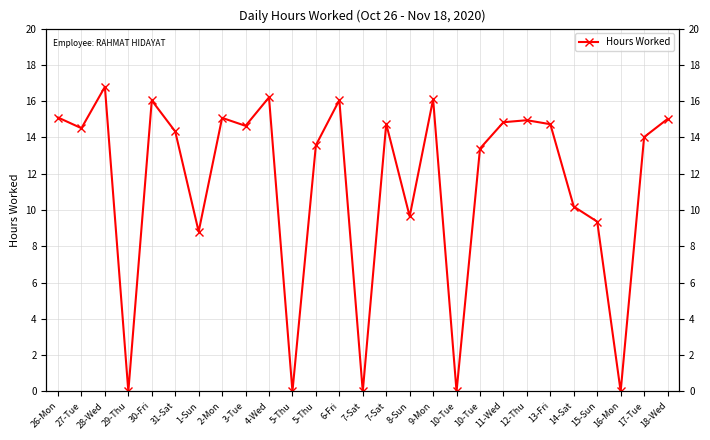

Reading left to right, extract all data points from this chart.

26-Mon=15.1	27-Tue=14.5	28-Wed=16.8	29-Thu=0.0	30-Fri=16.0	31-Sat=14.3	1-Sun=8.8	2-Mon=15.1	3-Tue=14.6	4-Wed=16.2	5-Thu=0.0	5-Thu=13.6	6-Fri=16.1	7-Sat=0.0	7-Sat=14.8	8-Sun=9.7	9-Mon=16.1	10-Tue=0.0	10-Tue=13.4	11-Wed=14.8	12-Thu=14.9	13-Fri=14.7	14-Sat=10.2	15-Sun=9.4	16-Mon=0.0	17-Tue=14.0	18-Wed=15.0